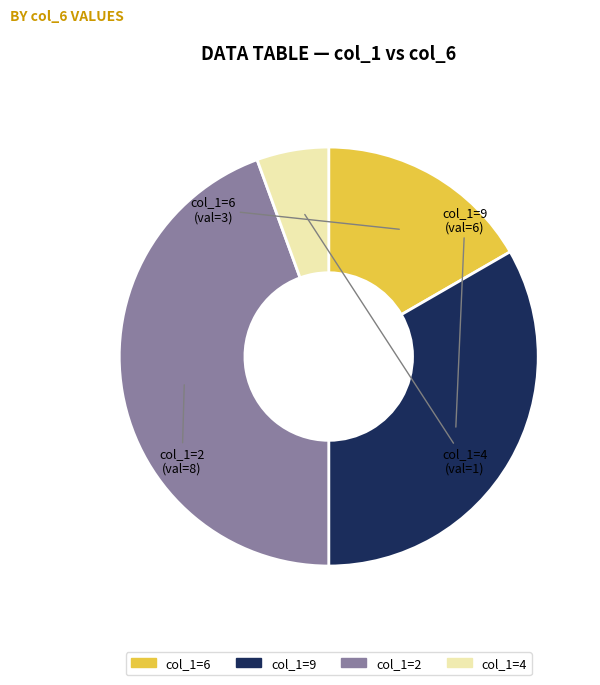

Rank the categories by value from highest to lowest.

col_1=2, col_1=9, col_1=6, col_1=4